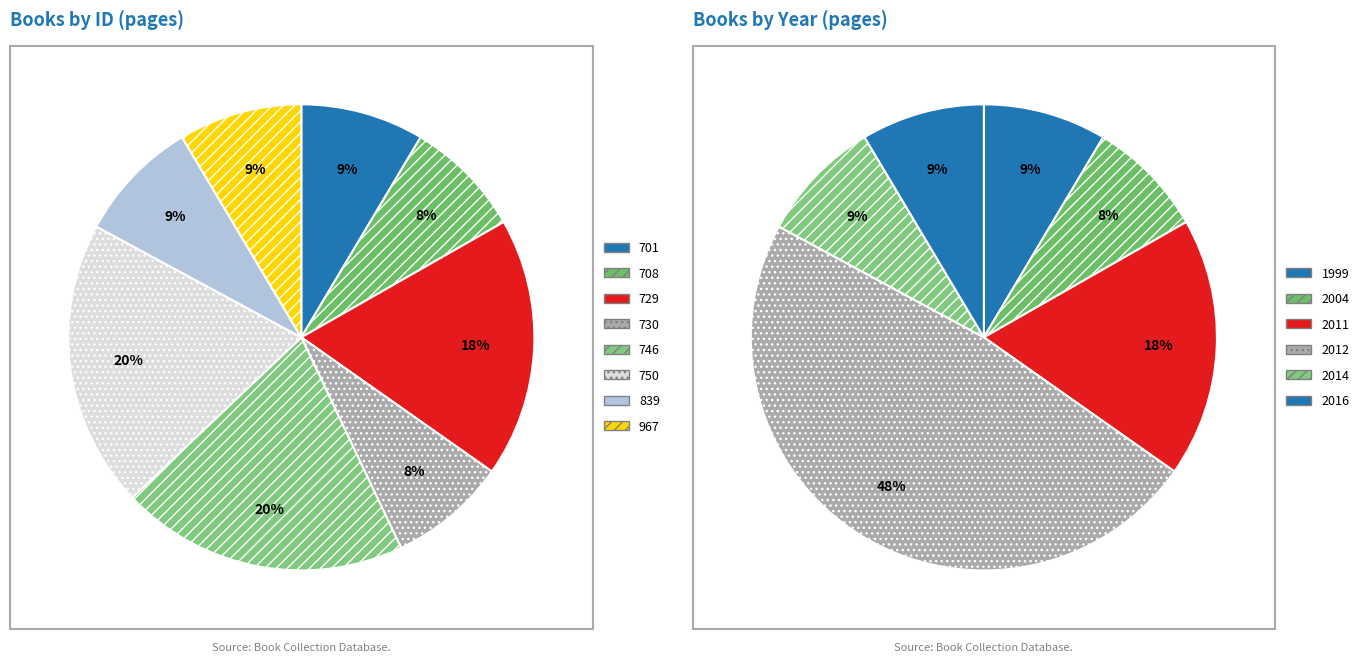

What percentage is the 729 slice, to the nearest percent?

18%